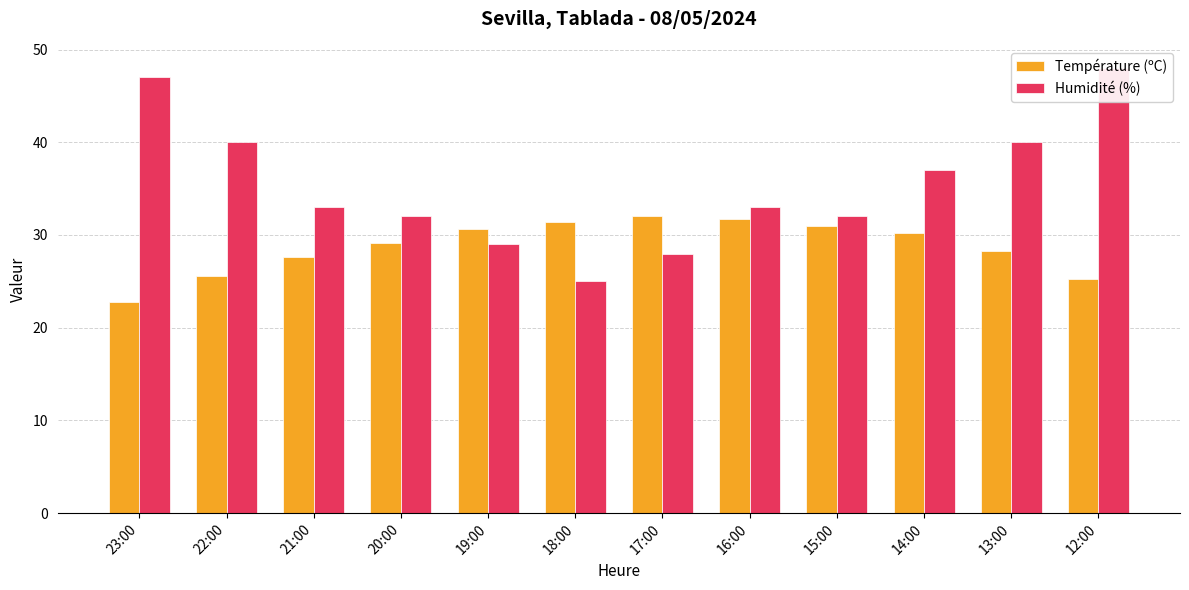

Reading right to left, what are all the values shown in this chart?

Température (ºC): 25.3	28.3	30.2	31.0	31.7	32.0	31.4	30.6	29.1	27.6	25.6	22.8
Humidité (%): 48.0	40.0	37.0	32.0	33.0	28.0	25.0	29.0	32.0	33.0	40.0	47.0